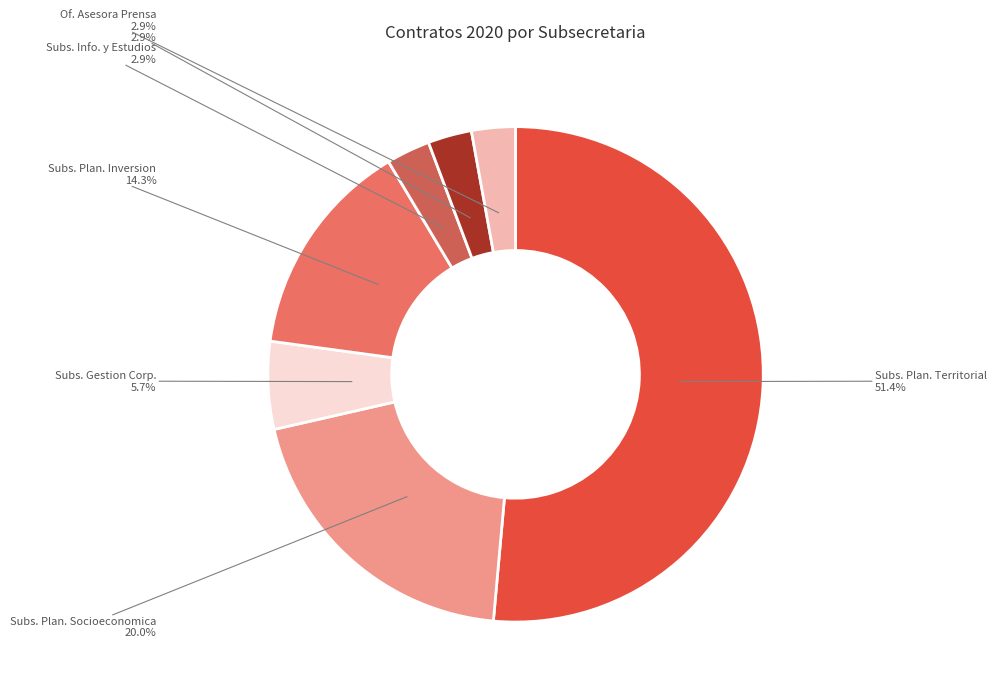

What portion of the pie excludes Subs. Plan. Socioeconomica?

80.0%